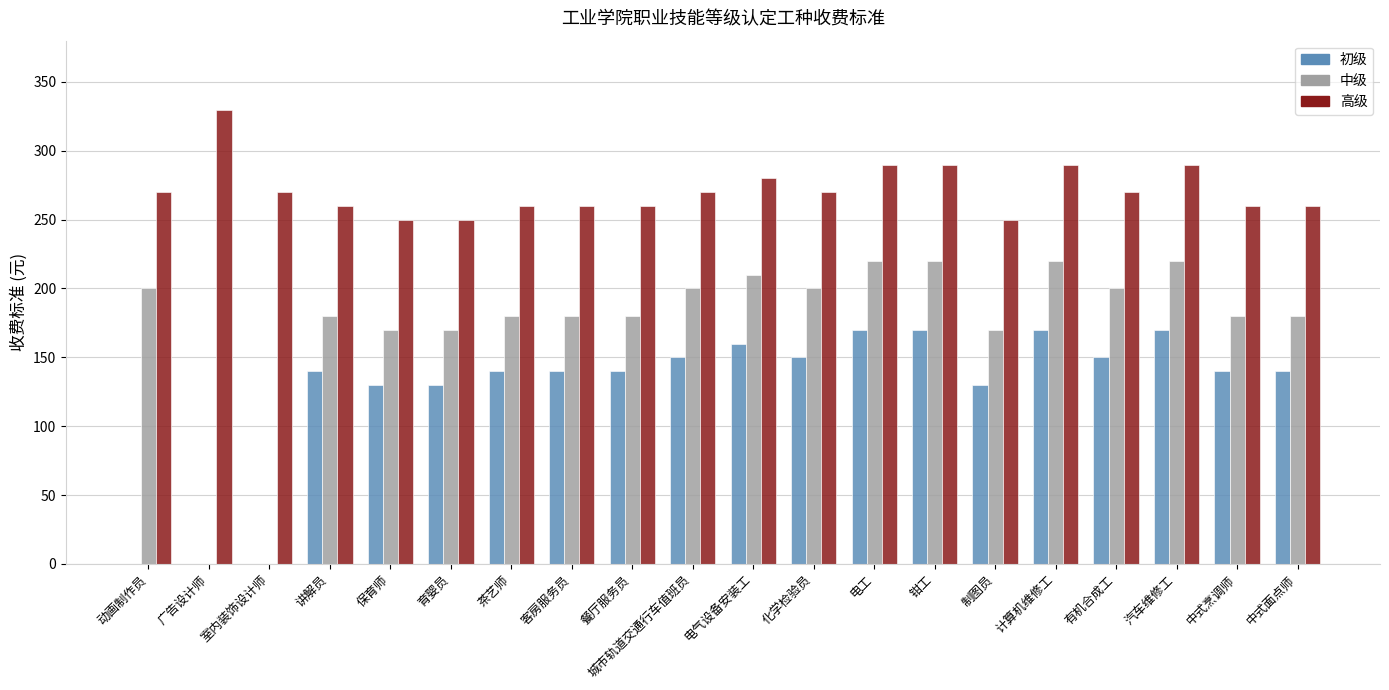

What is the sum of all 高级 values?

5430